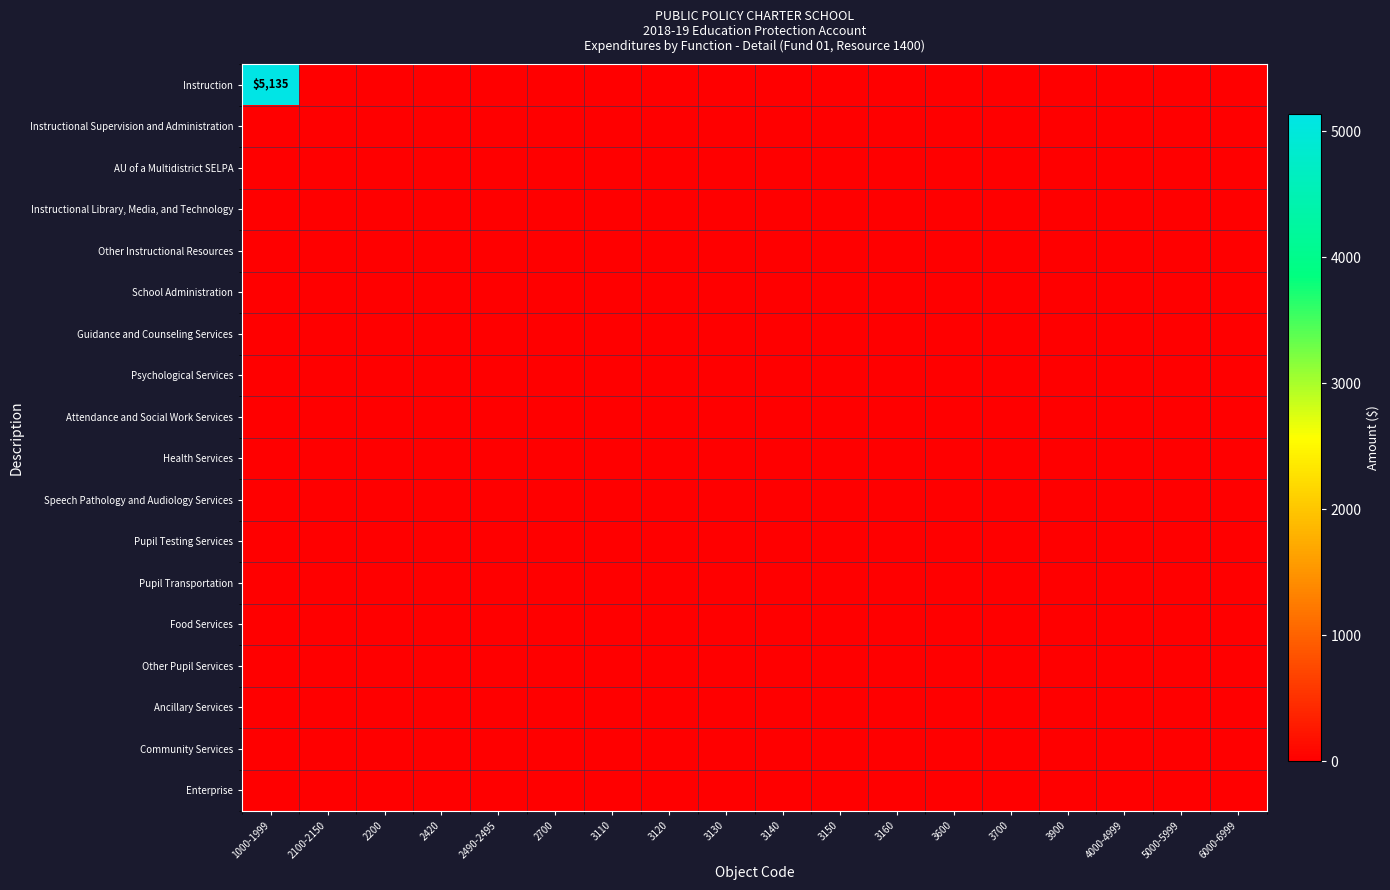

At how many categories does at least one series exceed 41?

1